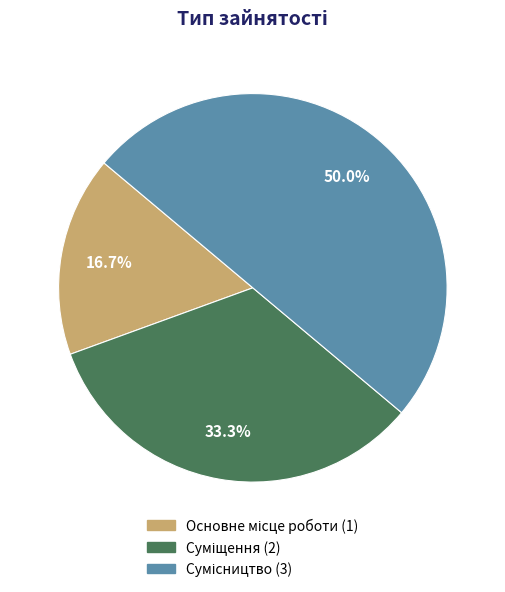

How many slices are in this pie chart?

3